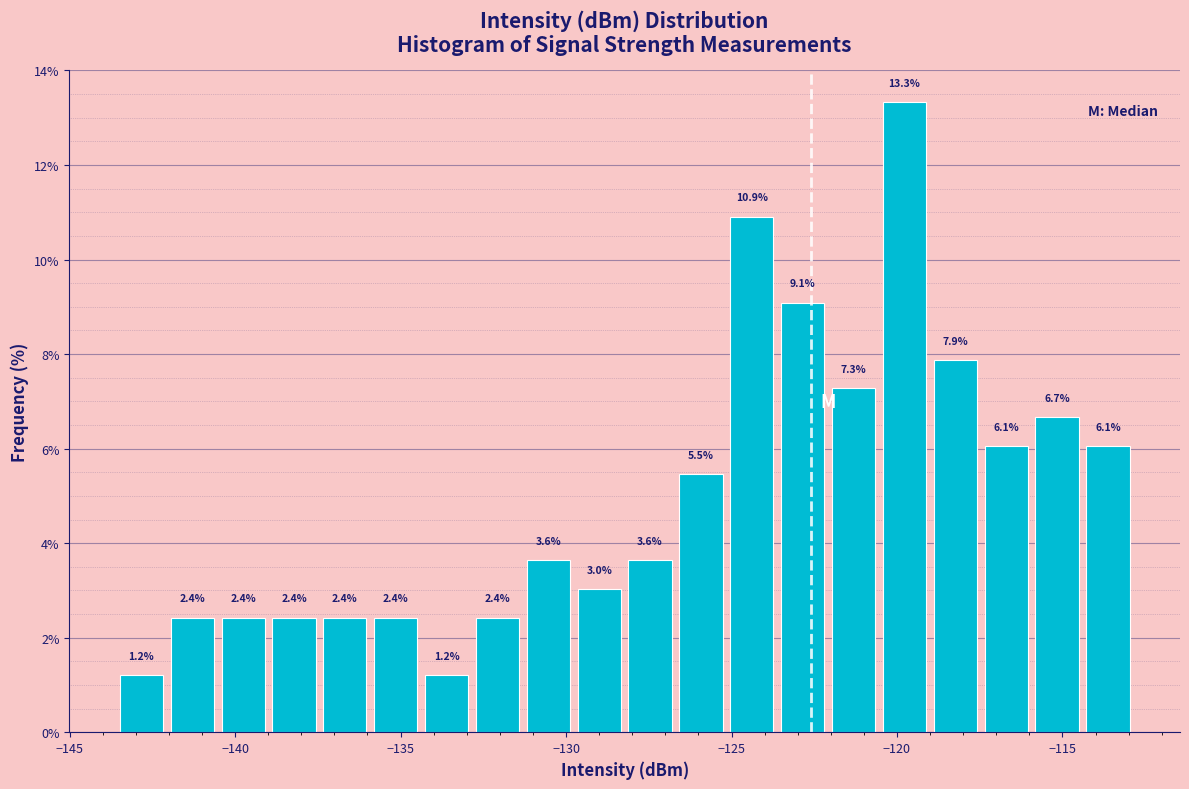

Read against the x-axis, roughly where is the centre of the tallest bar?

-120.0